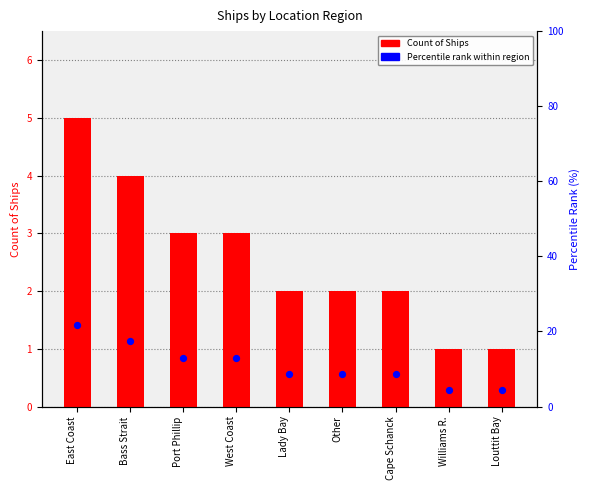

What are all the series names shown in the legend?

Count of Ships, Percentile rank within region